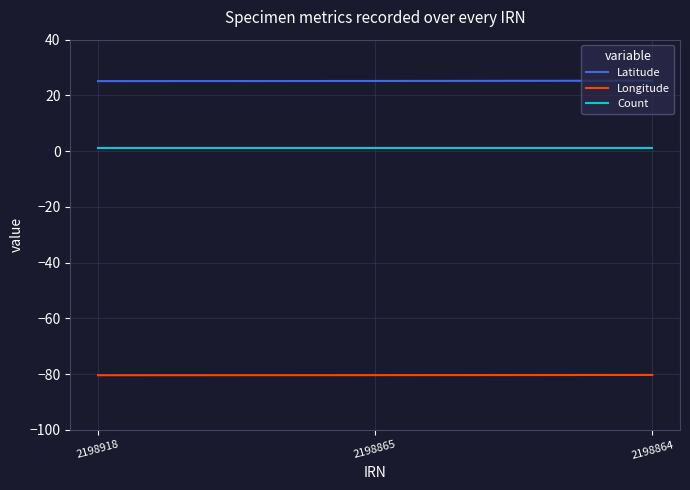

The Latitude series shows 25.1 at 2198918. True or false?

True